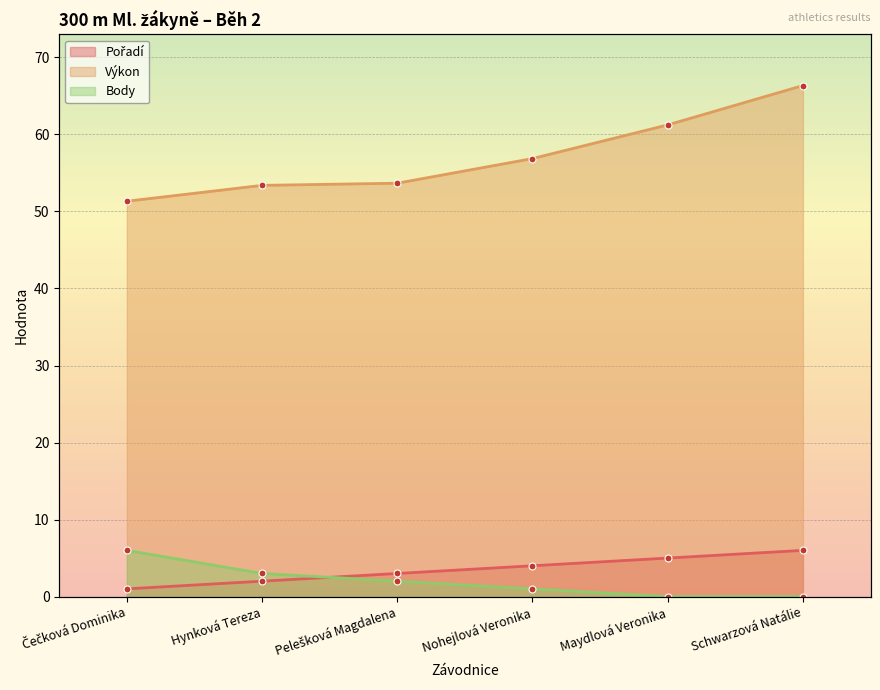

Reading left to right, what are all the values shown in this chart?

Pořadí: 1.0	2.0	3.0	4.0	5.0	6.0
Výkon: 51.3	53.4	53.7	56.9	61.2	66.3
Body: 6.0	3.0	2.0	1.0	0.0	0.0